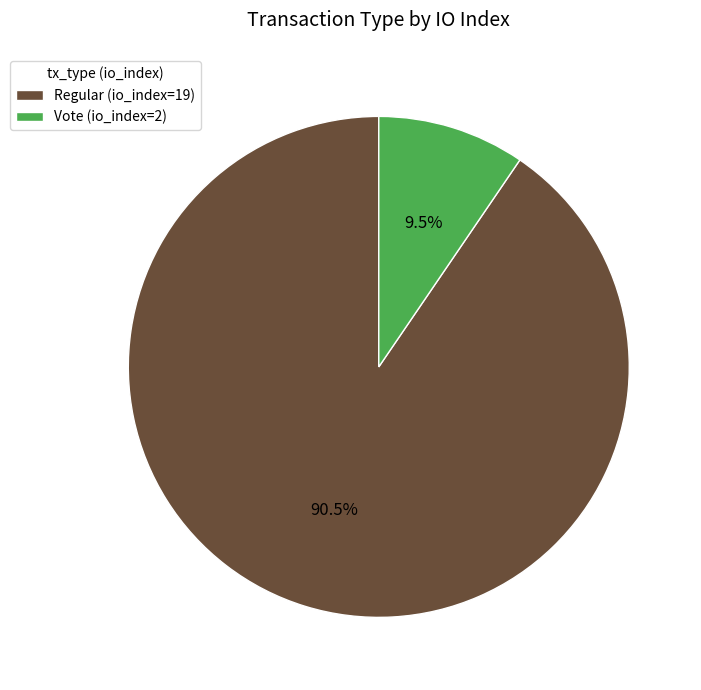

Which category has the biggest portion of the pie?

Regular (io_index=19)